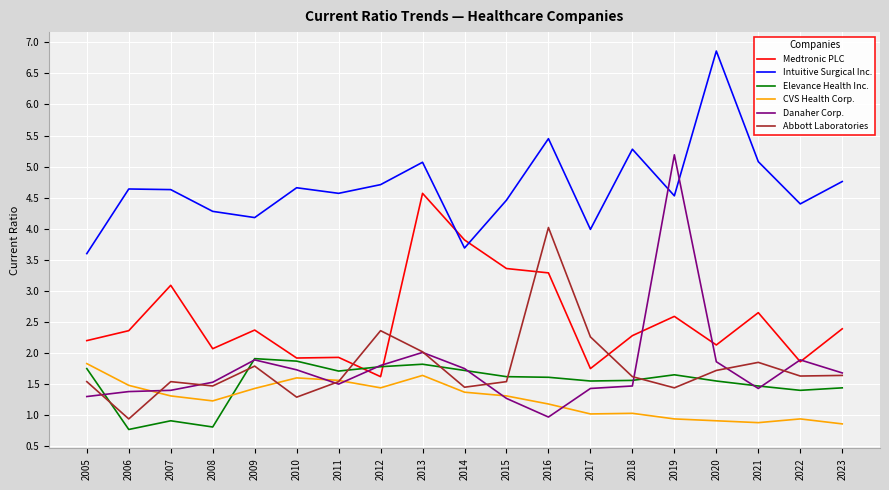

Which category has the highest value in the Abbott Laboratories series?

2016